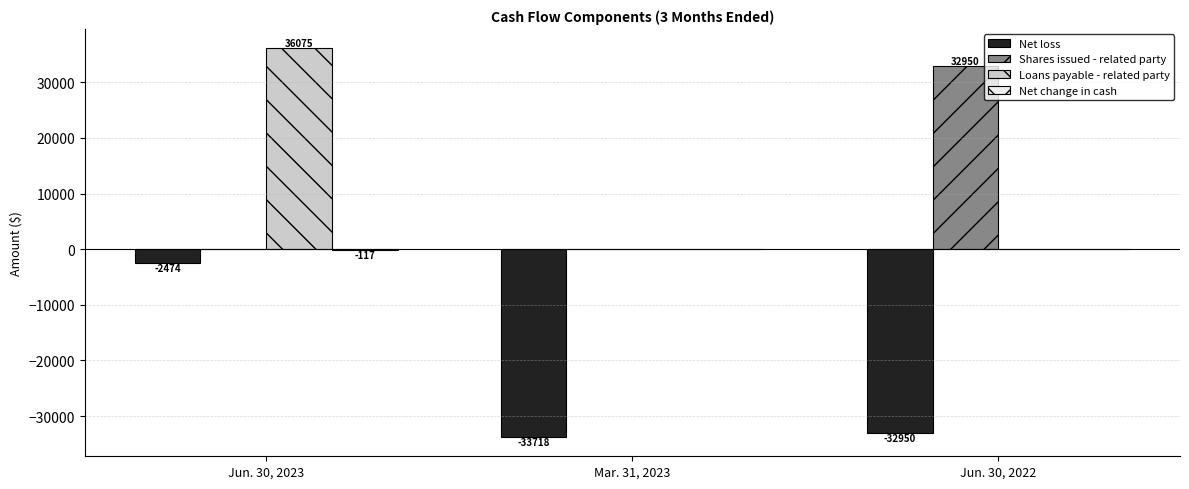

Which series has the largest range (max minus min)?

Loans payable - related party